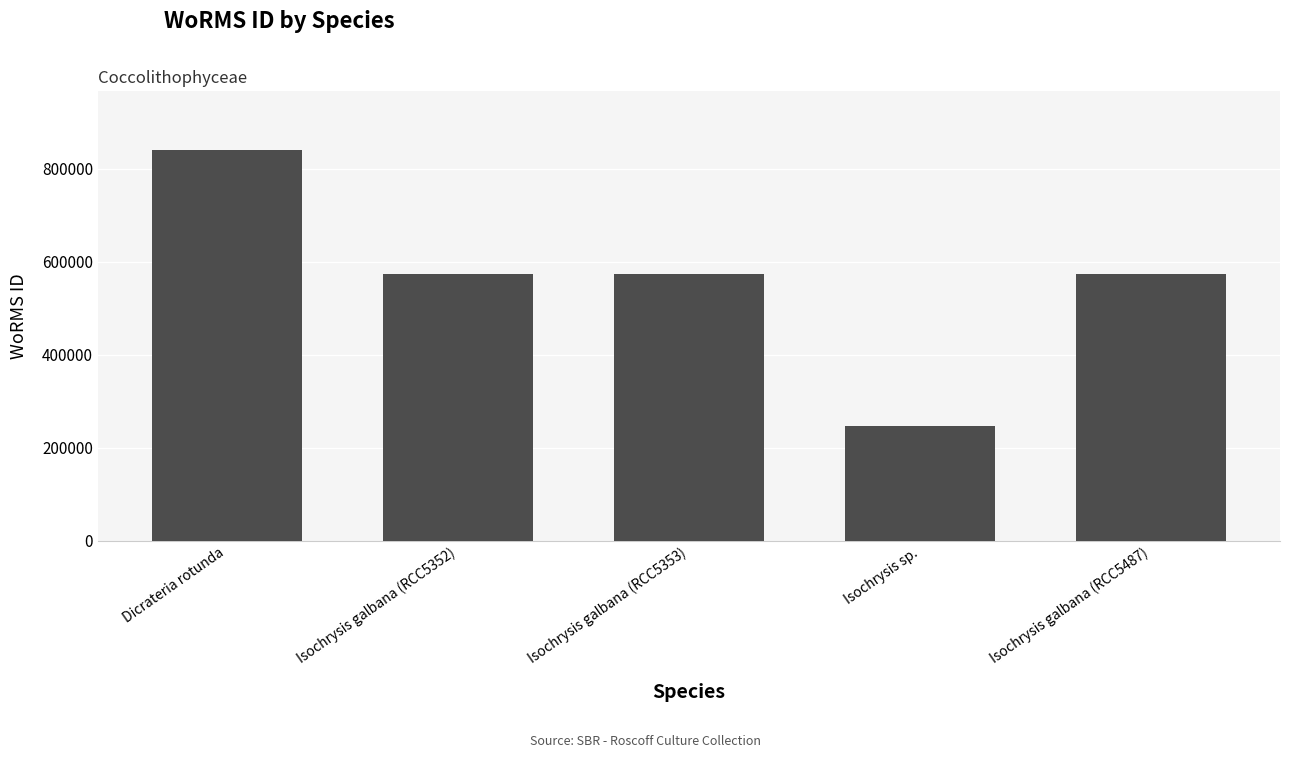

What is the label of the 4th bar from the right?

Isochrysis galbana (RCC5352)